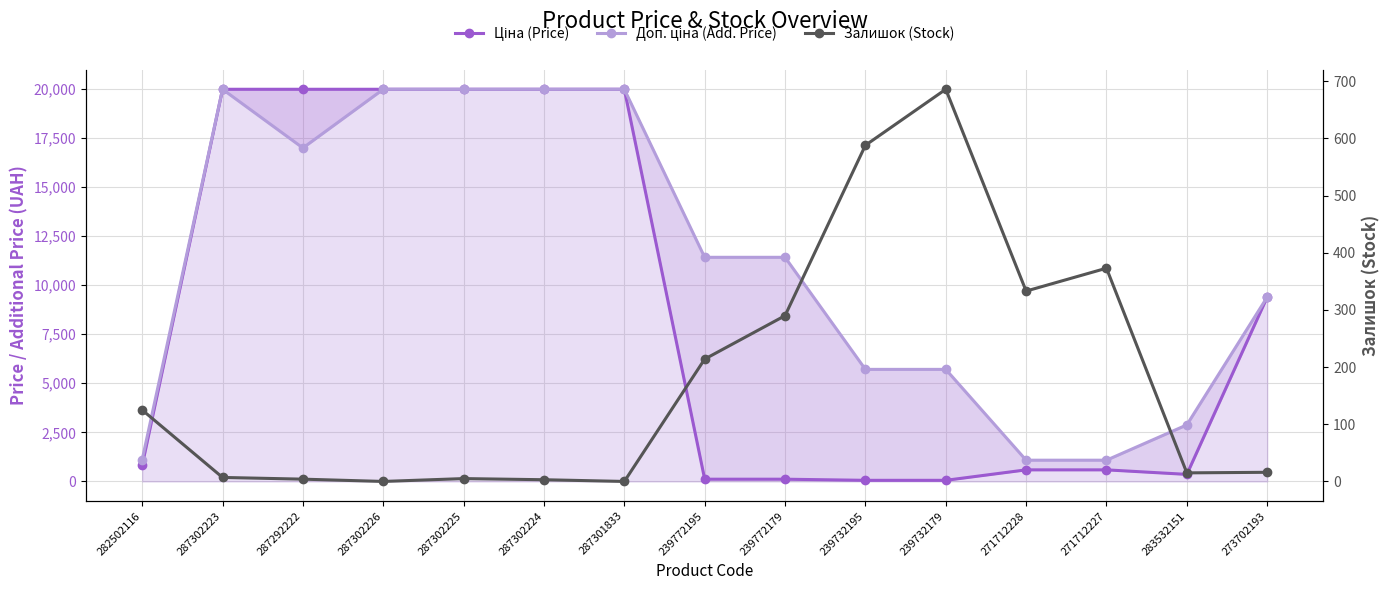

Read the Ціна (Price) value at 271712227.

589.9